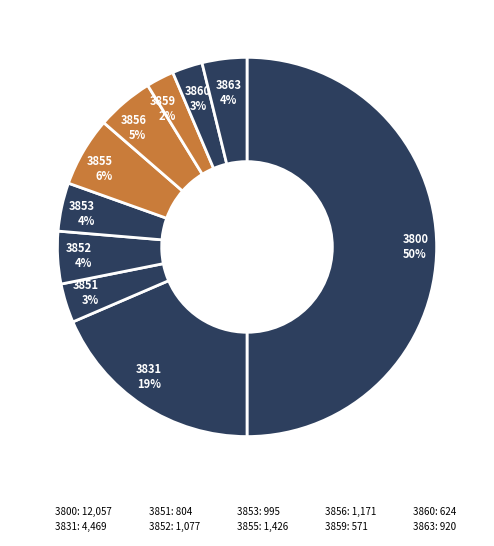

Rank the categories by value from lowest to highest.

3859, 3860, 3851, 3863, 3853, 3852, 3856, 3855, 3831, 3800